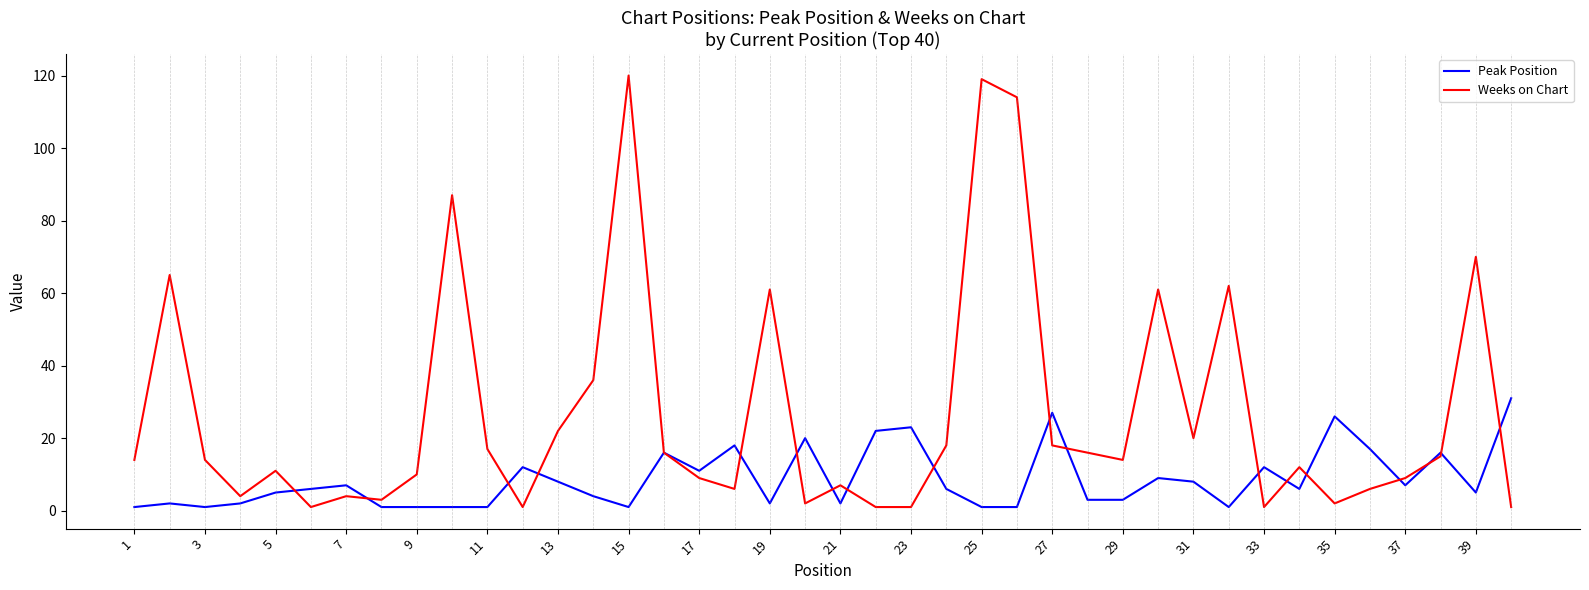

What is the maximum value shown in the chart?

120